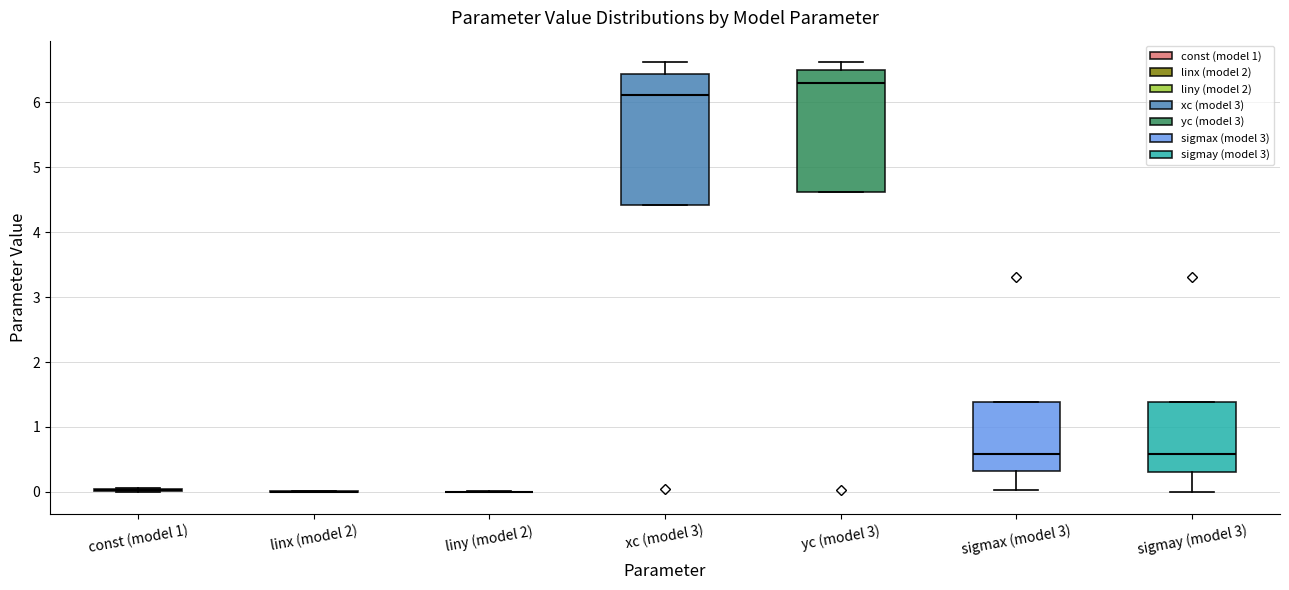

Reading left to right, transcribe this box plot: for each box, give where its median line is, the range the box spans, and where its two whiskers end, as read against the y-axis. The values are not printed on the chart, so give them approximately, as read against the axis.

const (model 1): box collapsed to a line at 0.0, whiskers 0.0 to 0.1
linx (model 2): box collapsed to a line at 0.0, whiskers 0.0 to 0.0
liny (model 2): box collapsed to a line at 0.0, whiskers 0.0 to 0.0
xc (model 3): median 6.1, box 4.4 to 6.4, whiskers 4.4 to 6.6
yc (model 3): median 6.3, box 4.6 to 6.5, whiskers 4.6 to 6.6
sigmax (model 3): median 0.6, box 0.3 to 1.4, whiskers 0.0 to 1.4
sigmay (model 3): median 0.6, box 0.3 to 1.4, whiskers 0.0 to 1.4